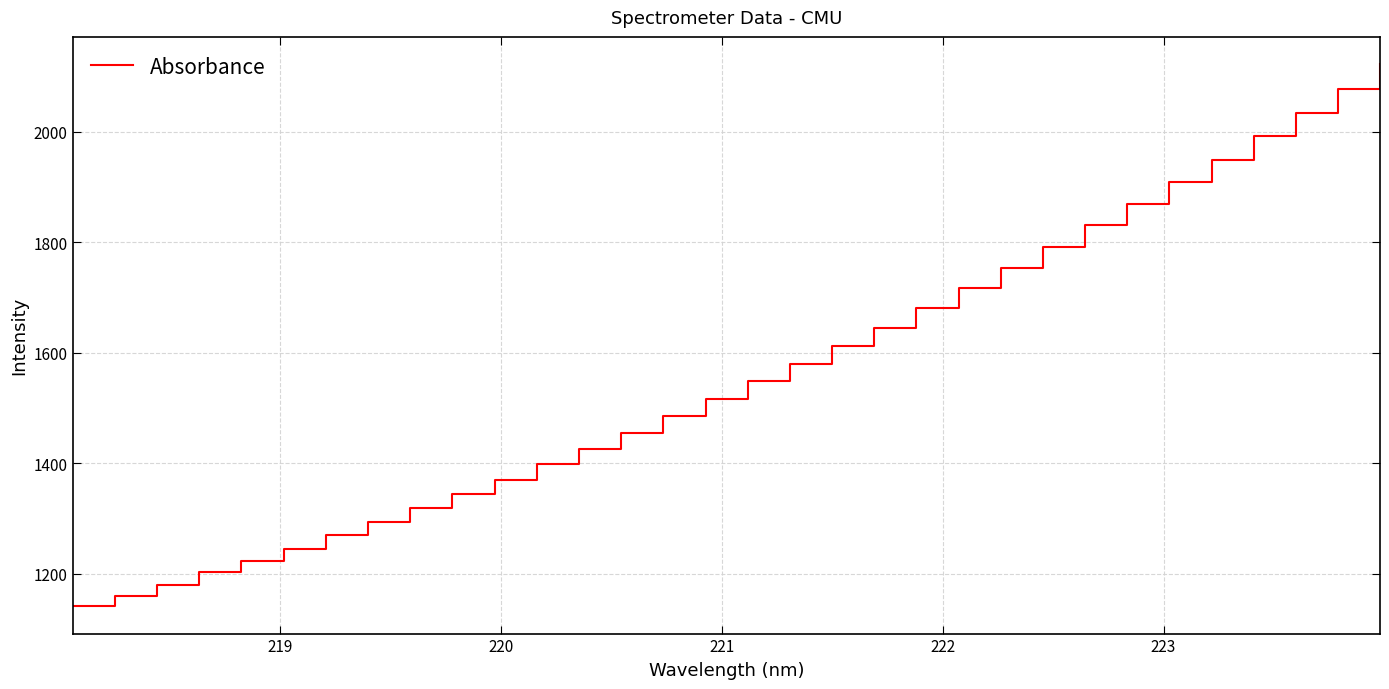

What is the difference between the maximum and minimum values?

981.5